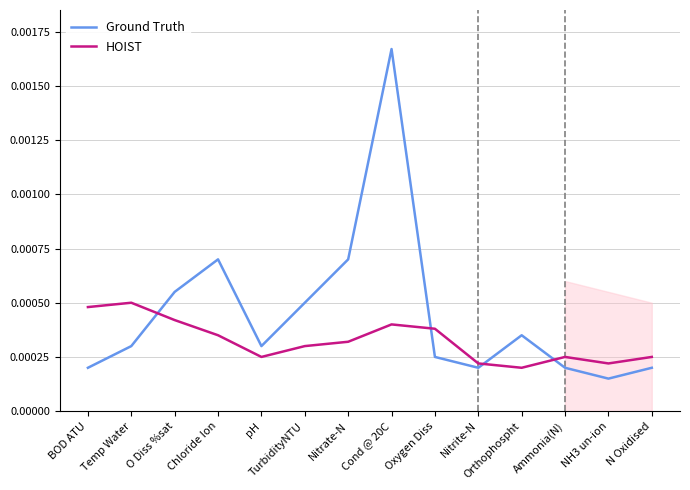

Count the number of categories in the chart.

14